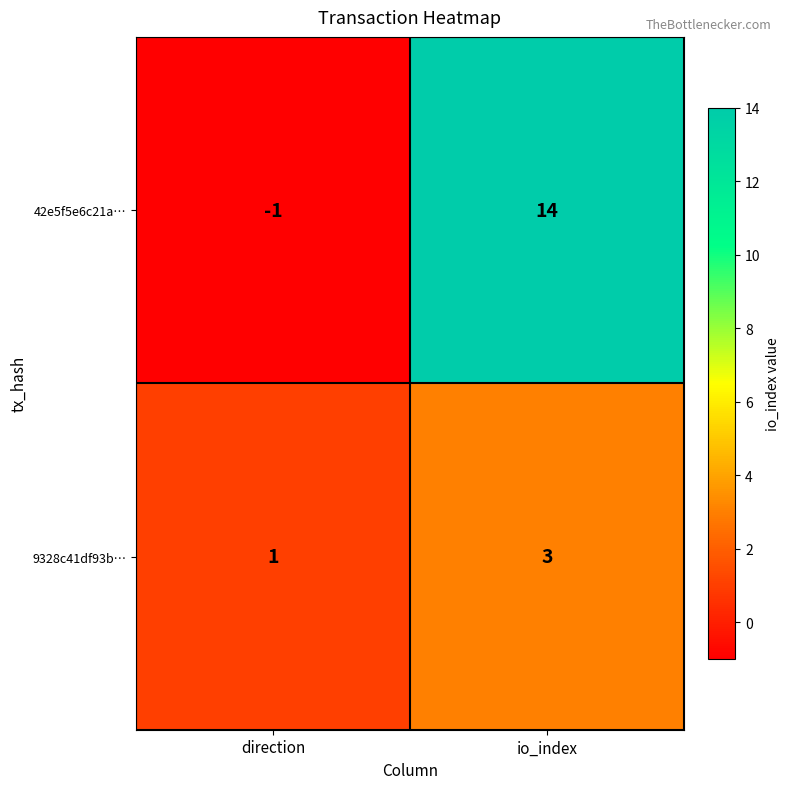

Reading right to left, what are all the values shown in this chart?

42e5f5e6c21a…: 14	-1
9328c41df93b…: 3	1